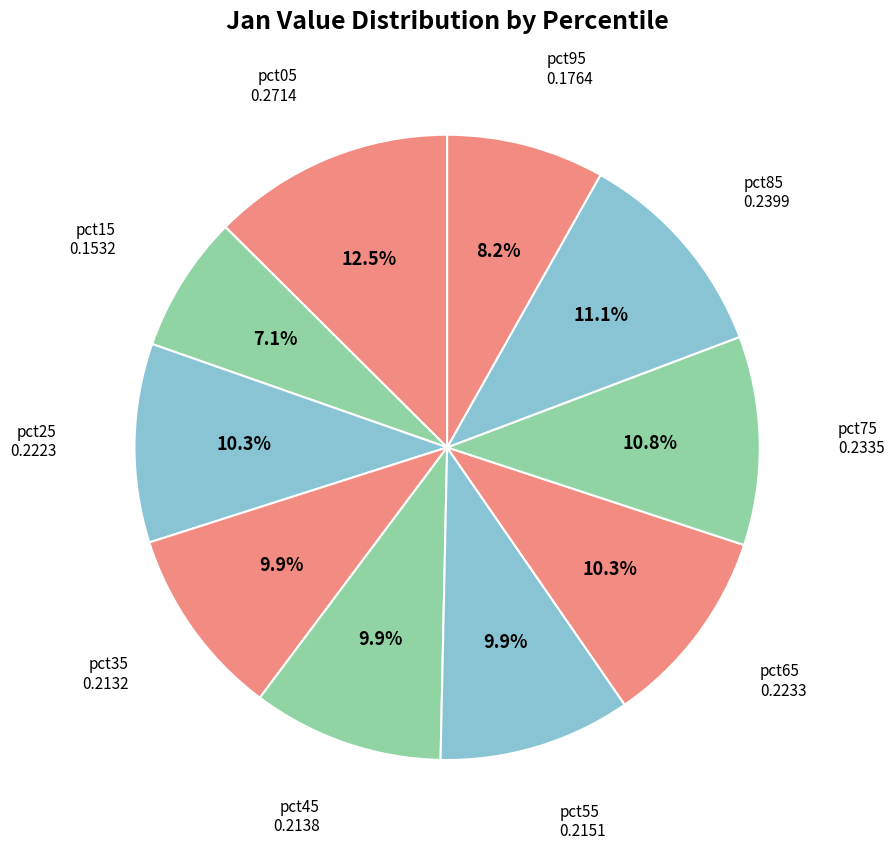

To the nearest percent, what percentage of the pie is pct75?

11%